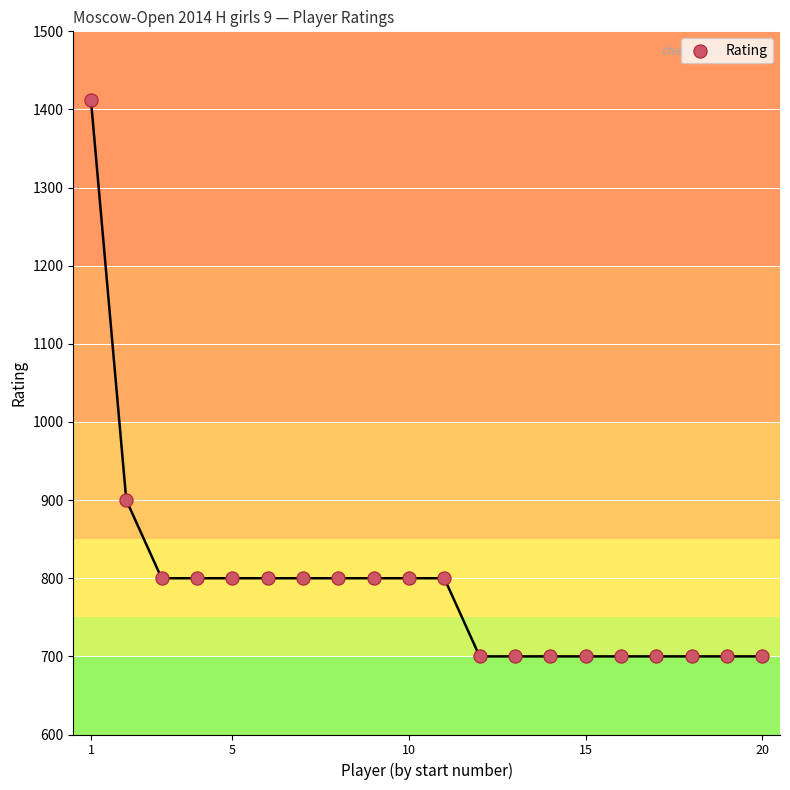

What is the range of Y values (max minus min)?

712